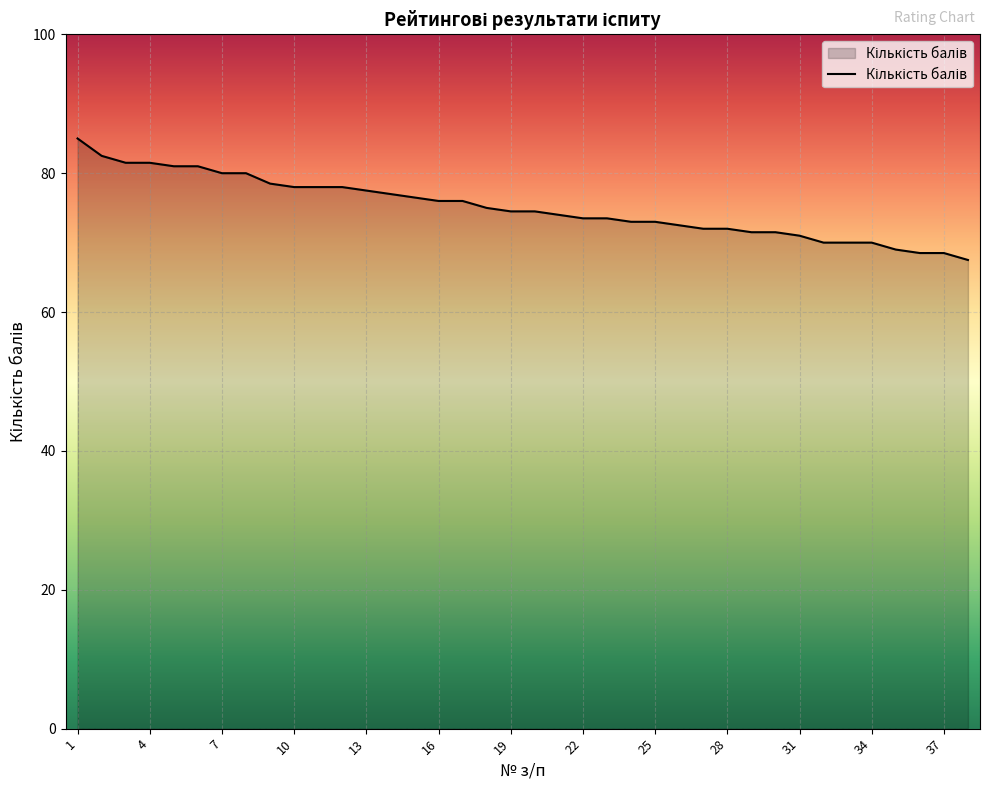

What is the maximum value shown in the chart?

85.0